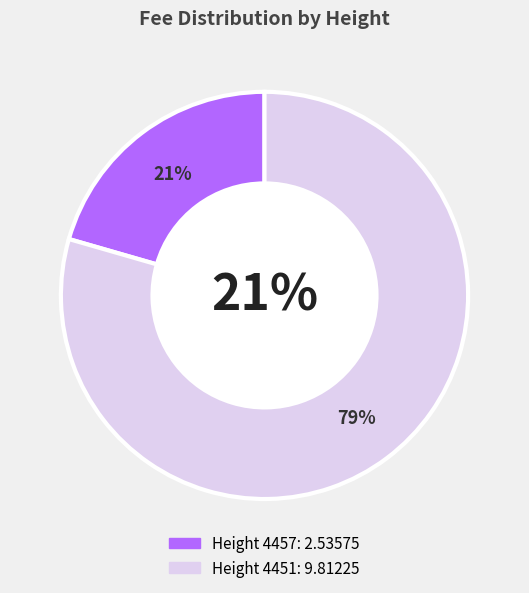

True or false: 4451 accounts for 79% of the total.

True